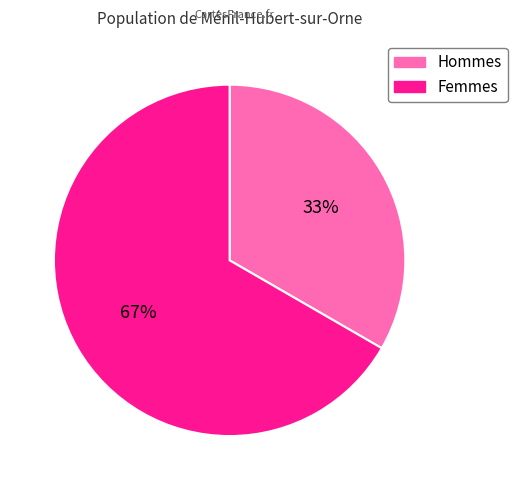

Rank the categories by value from highest to lowest.

Femmes, Hommes